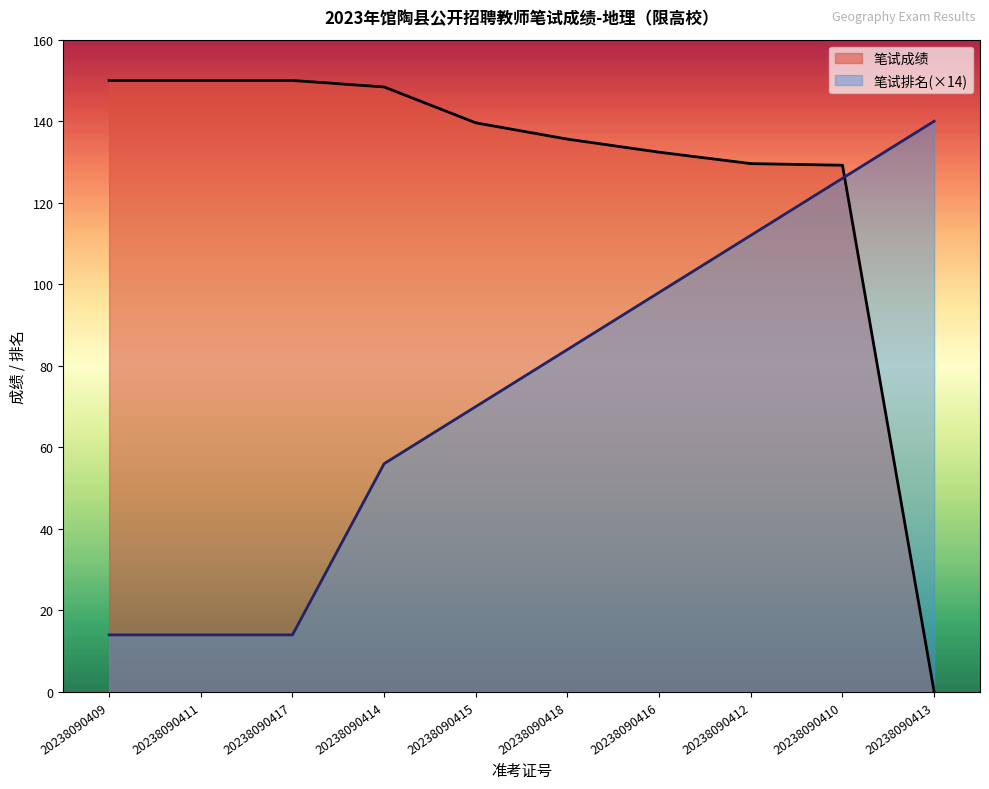

Rank the series by their average value, from highest to lowest.

笔试成绩, 笔试排名(×14)